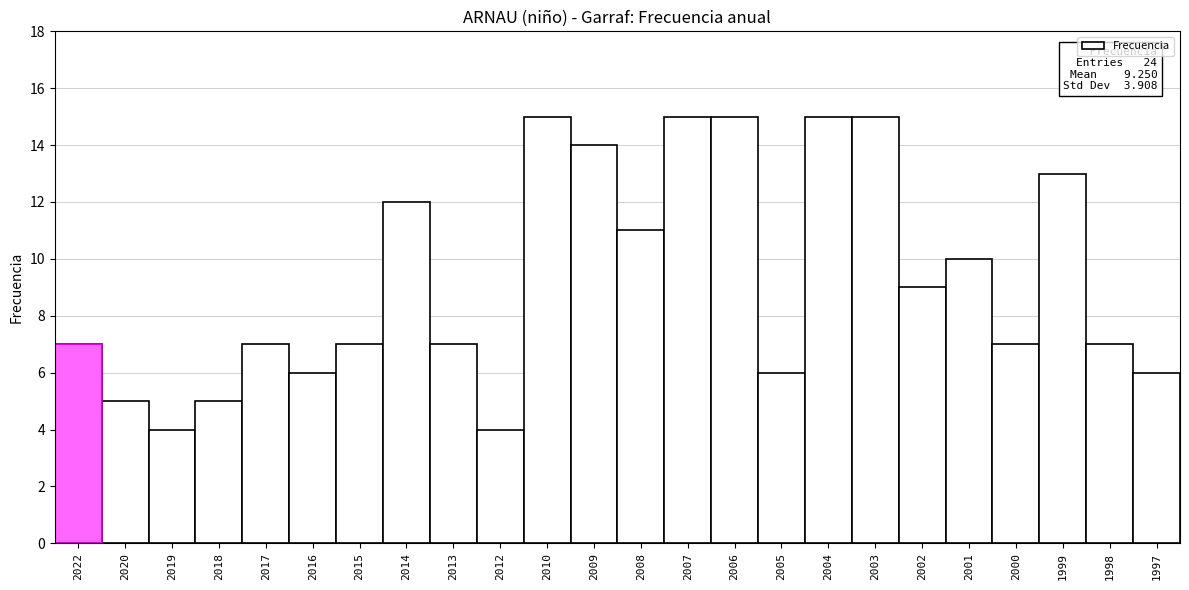

Rank the categories by value from lowest to highest.

2019, 2012, 2020, 2018, 2016, 2005, 1997, 2022, 2017, 2015, 2013, 2000, 1998, 2002, 2001, 2008, 2014, 1999, 2009, 2010, 2007, 2006, 2004, 2003